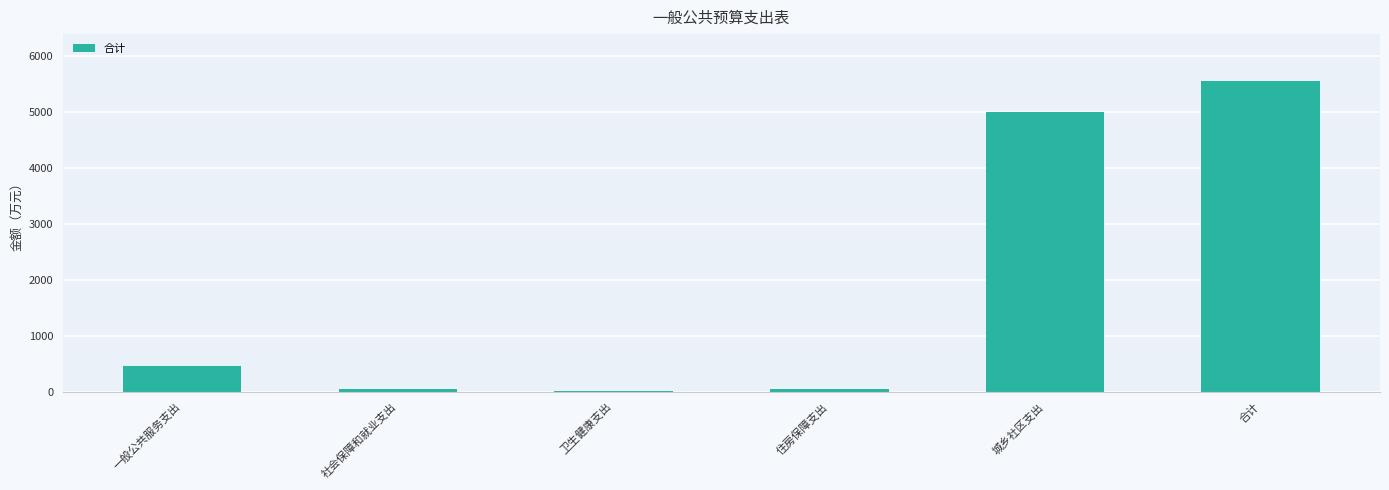

Where does the data first go above 458?

一般公共服务支出